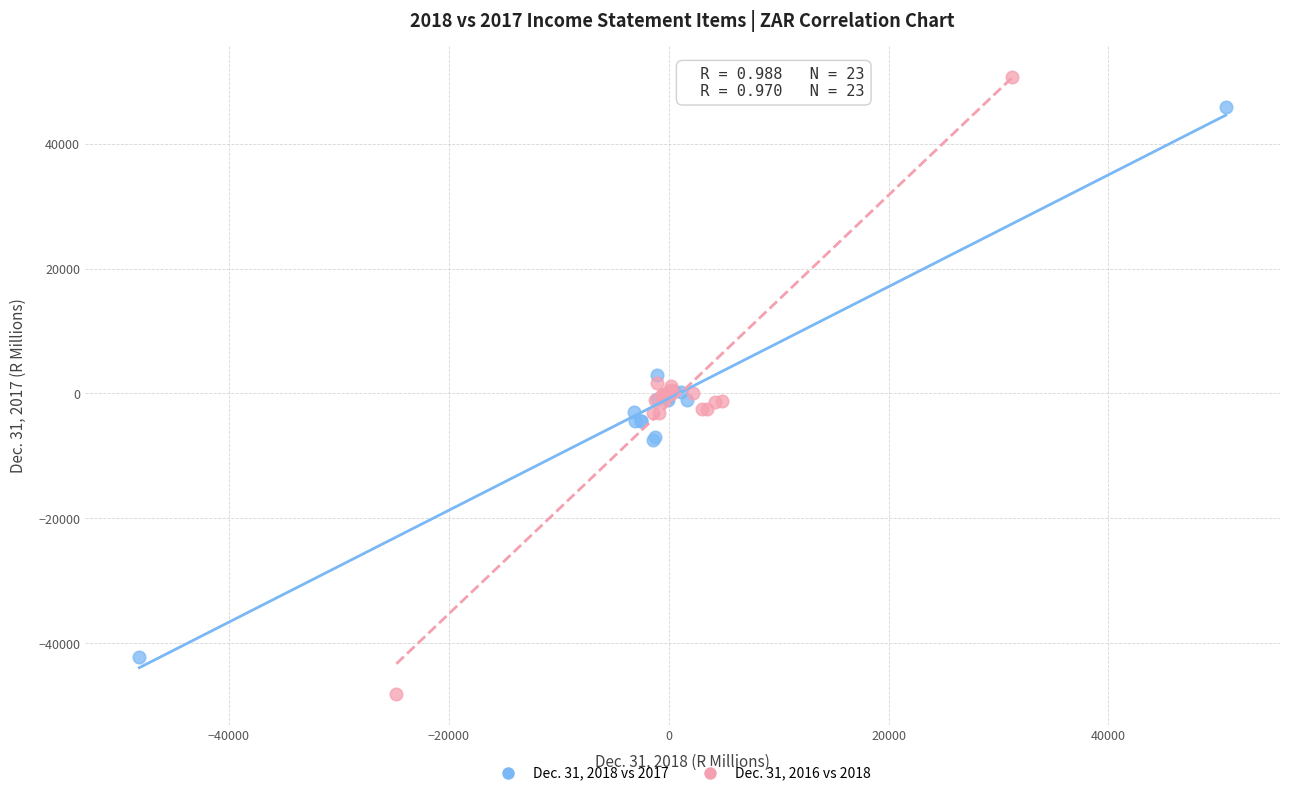

What are all the series names shown in the legend?

Dec. 31, 2018 vs 2017, Dec. 31, 2016 vs 2018